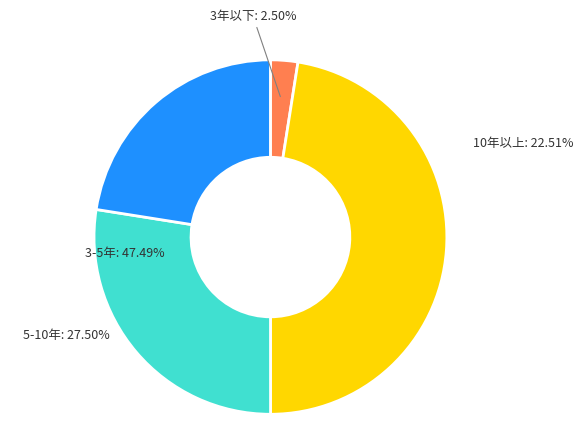

Is the sum of 5-10年 and 3-5年 greater than half?

Yes